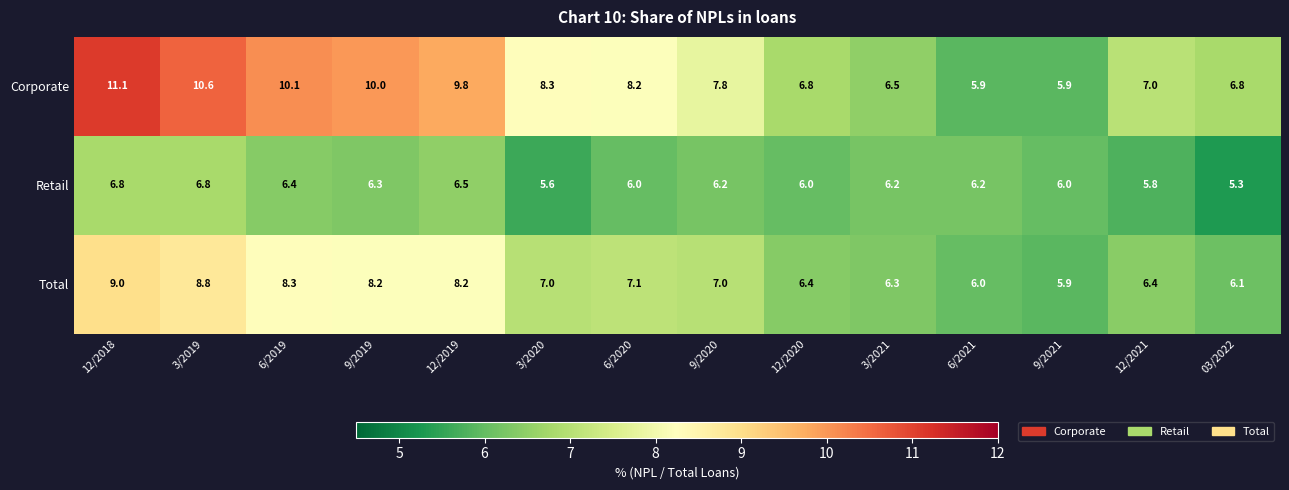

At which category is the sum across all series the highest?

12/2018